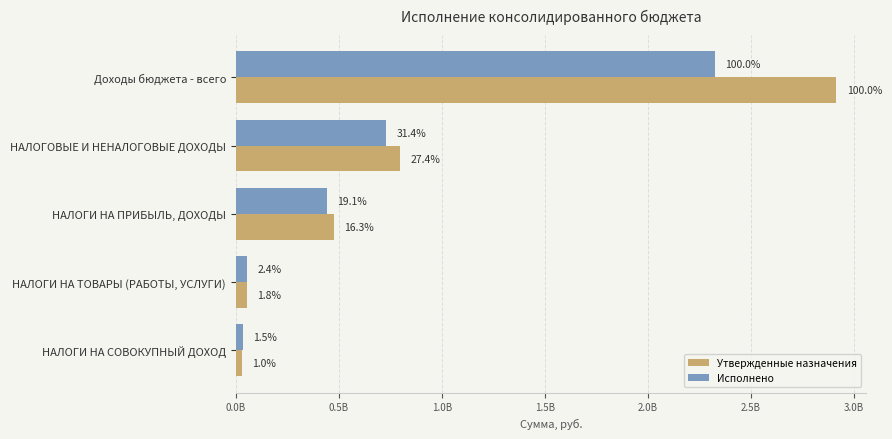

What are all the series names shown in the legend?

Утвержденные назначения, Исполнено